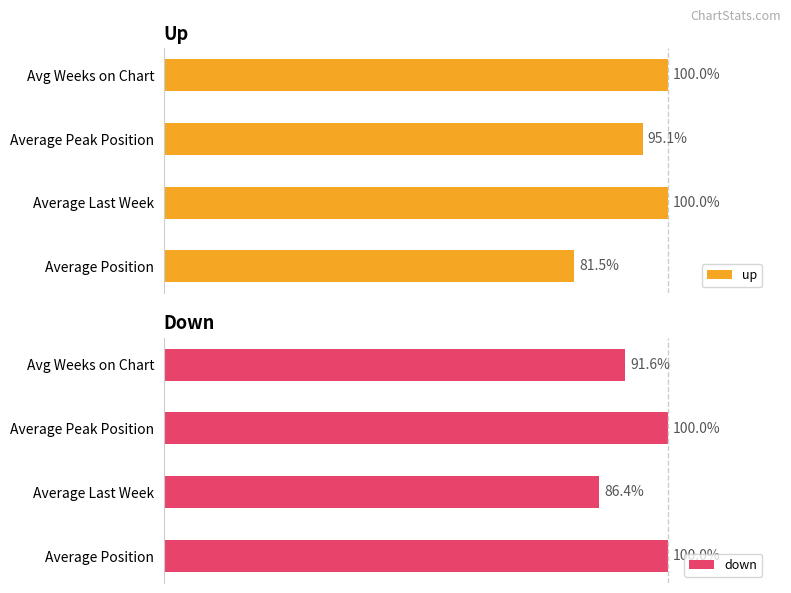

Rank the series by their maximum value, from lowest to highest.

up, down